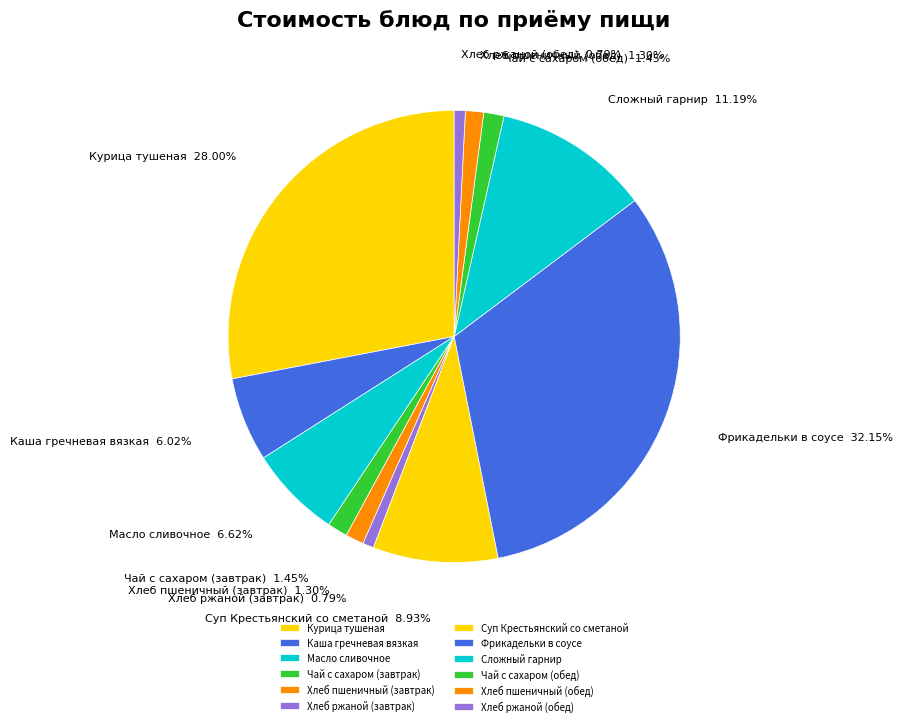

To the nearest percent, what portion does Хлеб пшеничный (обед) represent?

1%